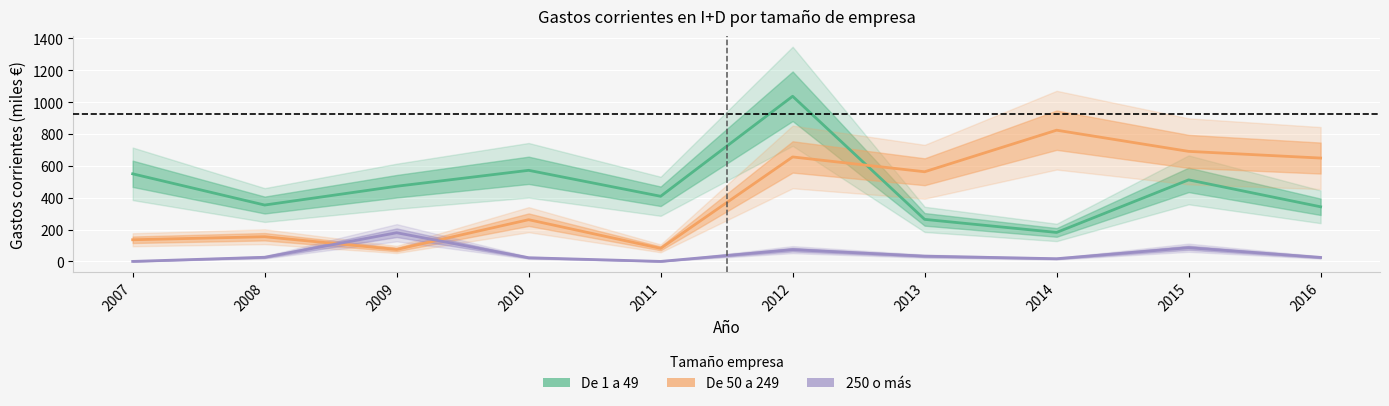

What is the value of the De 1 a 49 point at the 3rd from the left?

472